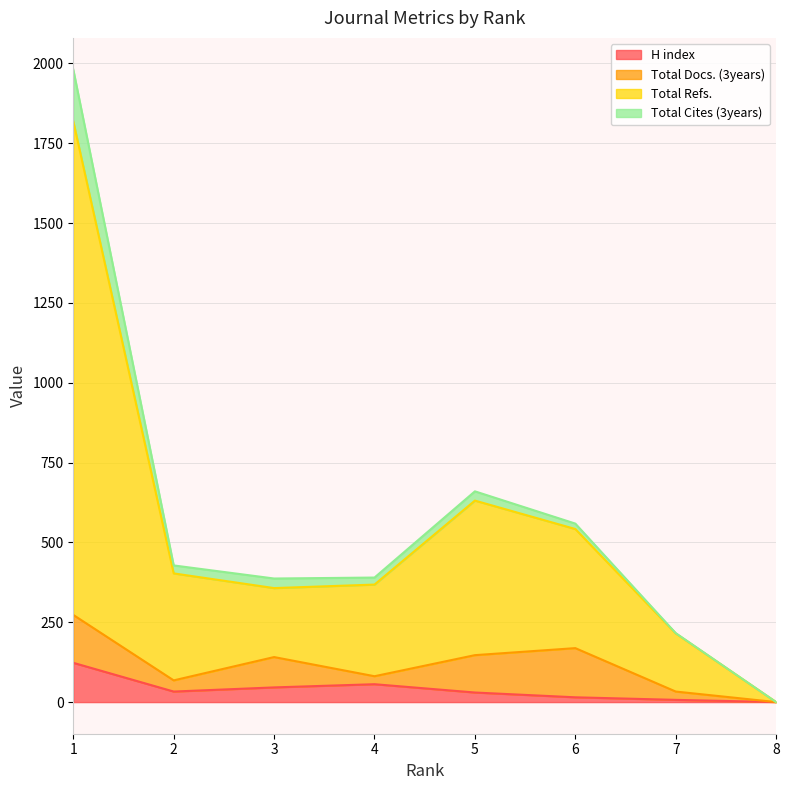

How many categories are shown in the chart?

8